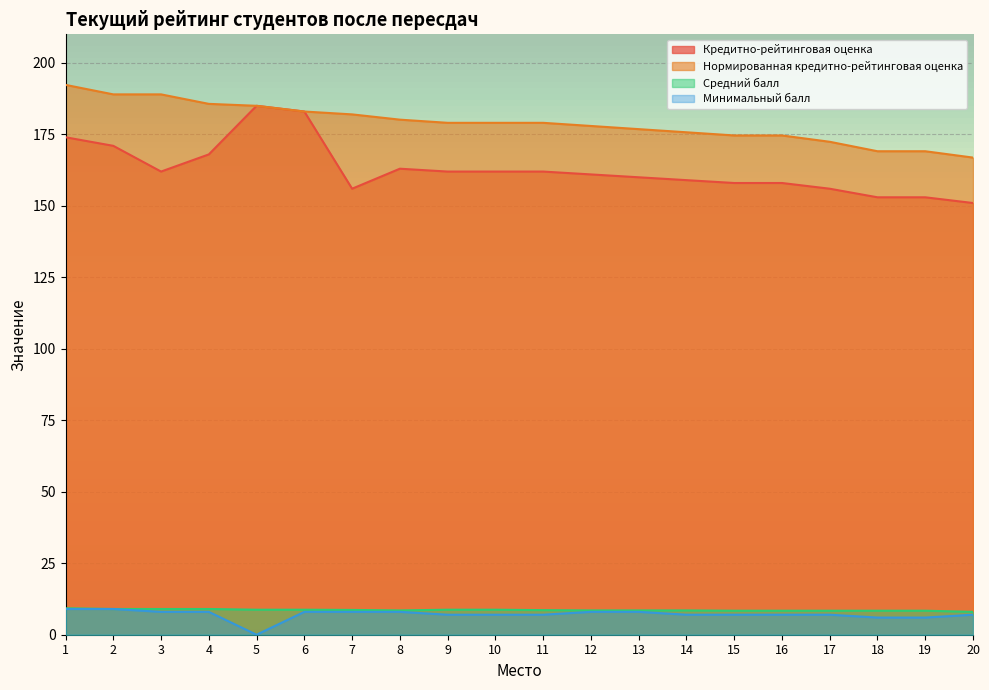

True or false: Нормированная кредитно-рейтинговая оценка has a value of 179.1 at 11.

True